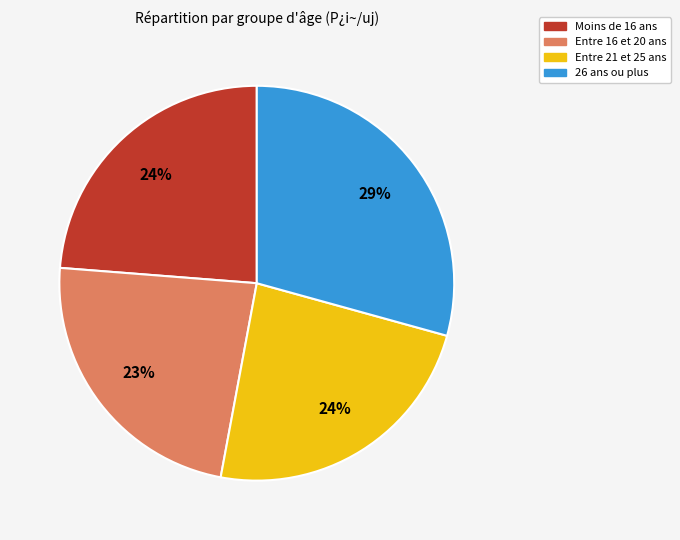

Is there any slice that represents more than half of the pie?

No